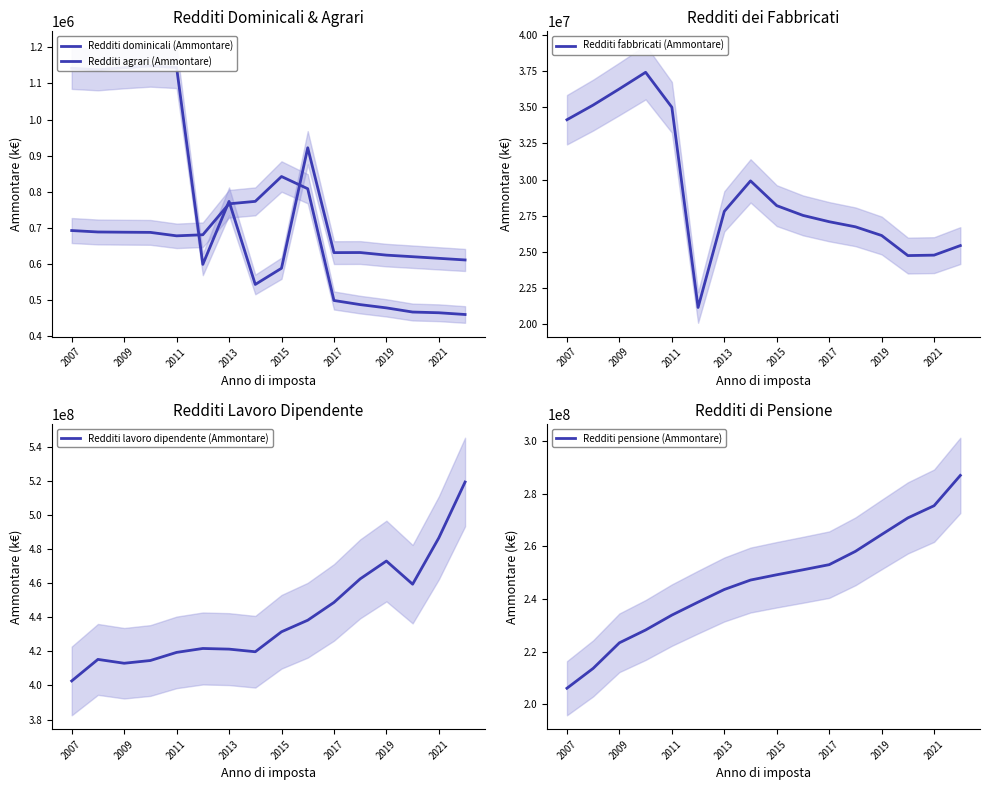

Reading left to right, list all the values displayed in this chart.

Redditi dominicali (Ammontare): 1141847.2	1137746.1	1143615.3	1148362.7	1144232.0	598793.2	773278.0	543212.0	588044.0	921783.0	631355.0	631593.0	624418.0	620039.0	615540.0	611046.0
Redditi agrari (Ammontare): 692512.1	688539.4	687900.5	687402.6	677840.0	680808.5	766564.0	773294.0	842118.0	808274.0	498804.0	487359.0	478311.0	466808.0	464802.0	459986.0
Redditi fabbricati (Ammontare): 34138841.5	35152019.4	36269890.3	37415631.7	35000761.0	21171722.6	27810778.0	29915642.0	28204762.0	27531252.0	27095403.0	26743254.0	26142652.0	24755932.0	24786823.0	25446407.0
Redditi lavoro dipendente (Ammontare): 402655800.6	415277903.1	413021462.4	414624440.0	419383885.0	421676591.0	421295618.0	419757936.0	431456166.0	438230847.0	448654407.0	462460643.0	472907120.0	459335494.0	486509387.0	519200666.0
Redditi pensione (Ammontare): 206024343.5	213594559.8	223324142.7	228200053.9	233863552.0	238810185.7	243617069.0	247211969.0	249226307.0	251116116.0	253073382.0	258138456.0	264544593.0	270874518.0	275515573.0	287046713.0